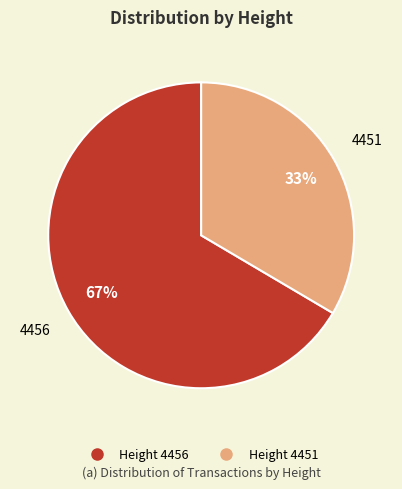

Count the number of slices in the pie.

2